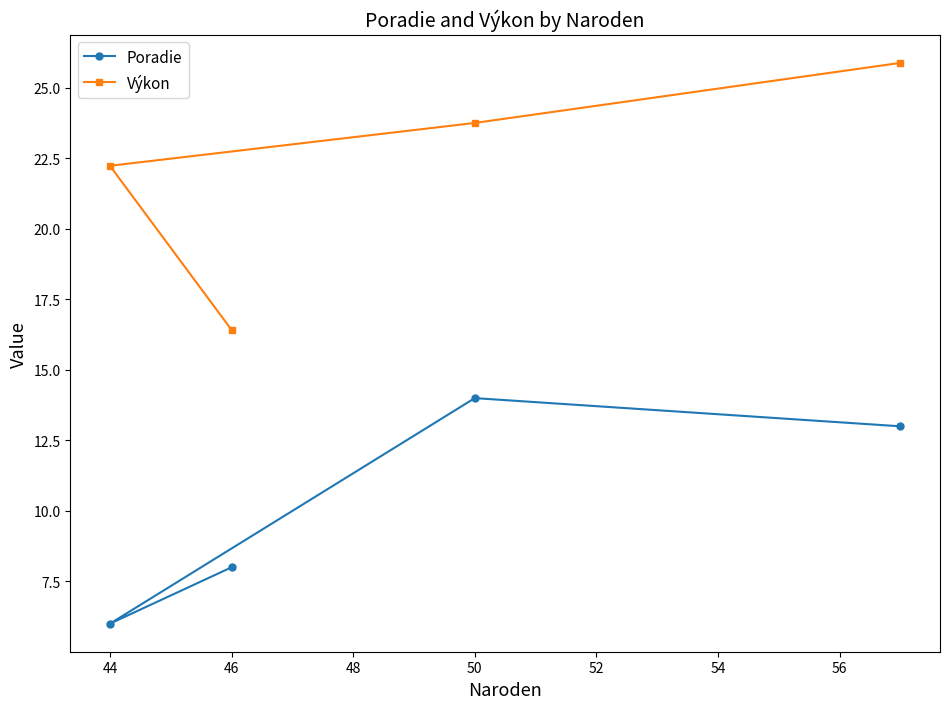

True or false: Poradie has a value of 22.6 at 44.

False